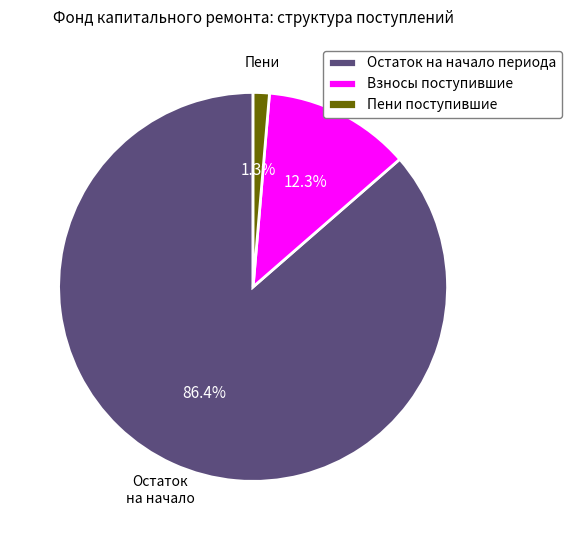

Which slice is the smallest?

Пени поступившие